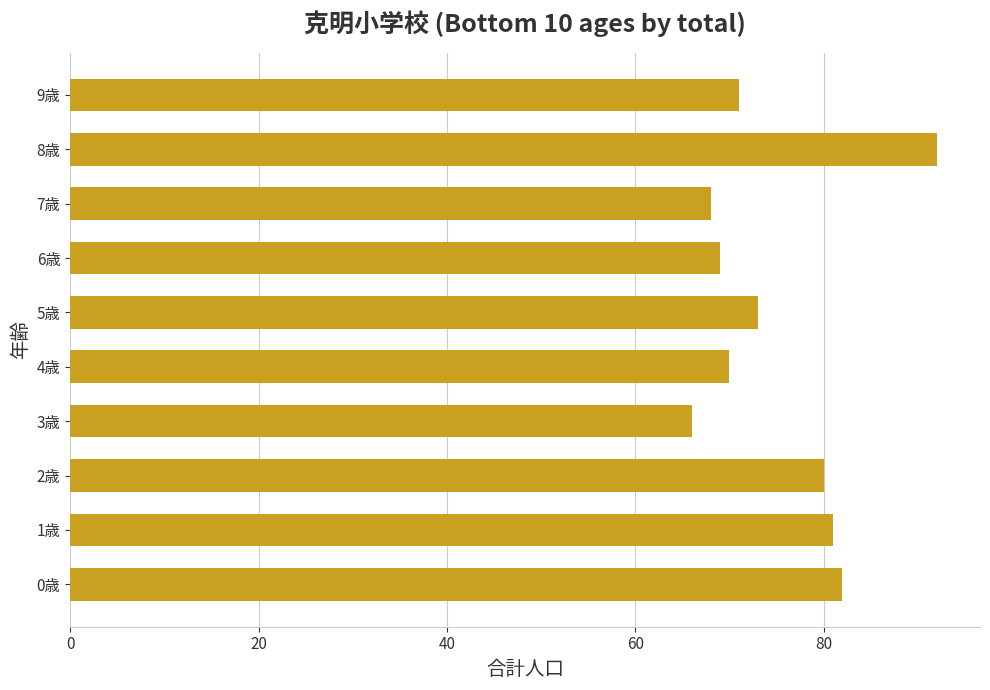

What is the approximate value at 9歳?

71